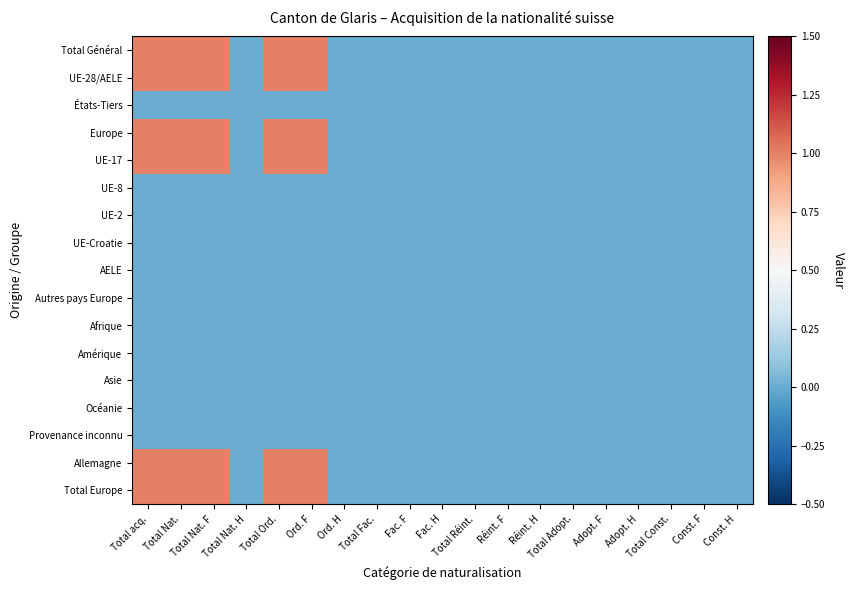

Between Total Nat. H and Total Adopt., which series saw the biggest shift?

Total Général